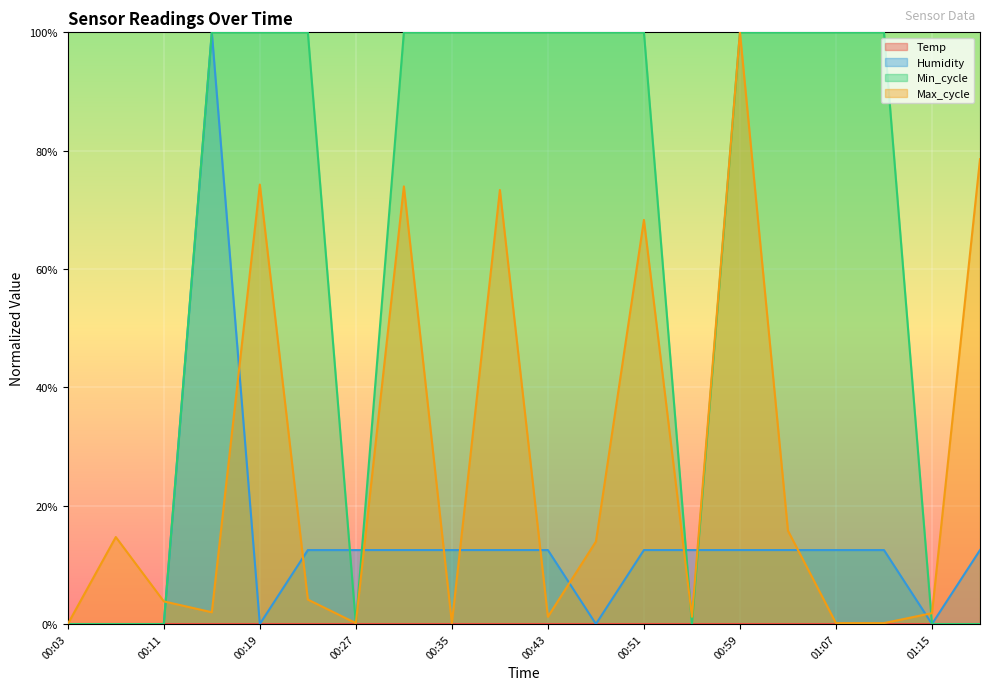

Between 00:51 and 01:15, which series saw the biggest shift?

Min_cycle